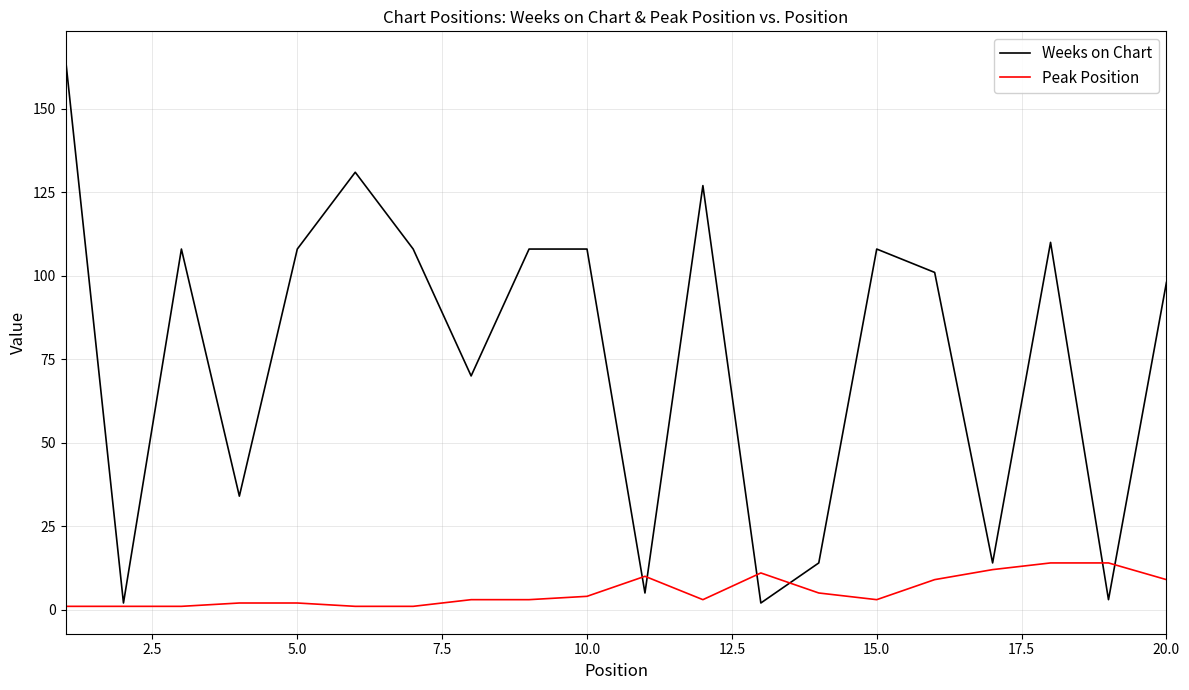

What is the lowest value of the Weeks on Chart series?

2